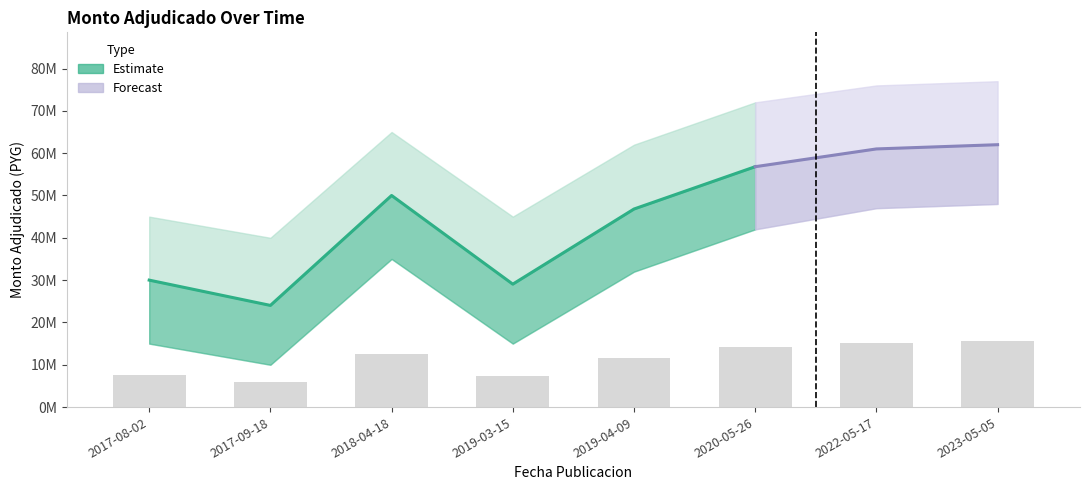

Are the bars horizontal?

No